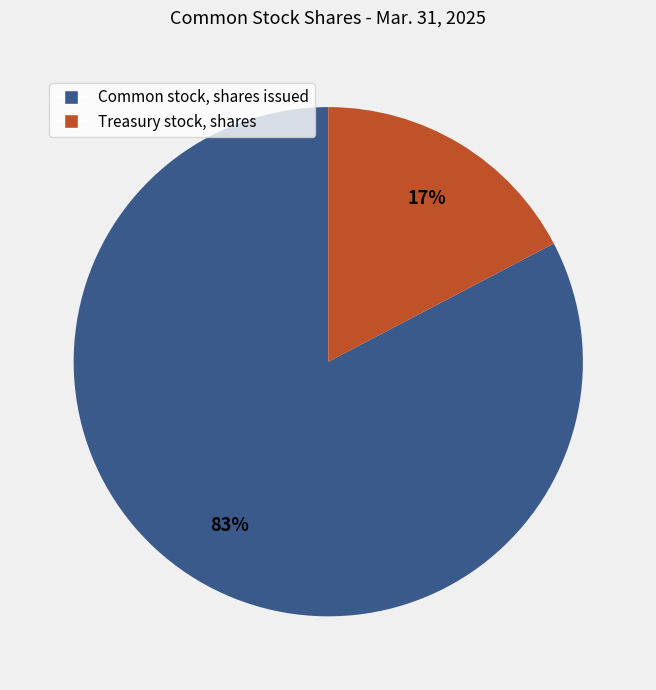

Combined, do Treasury stock, shares and Common stock, shares issued account for over 50%?

Yes